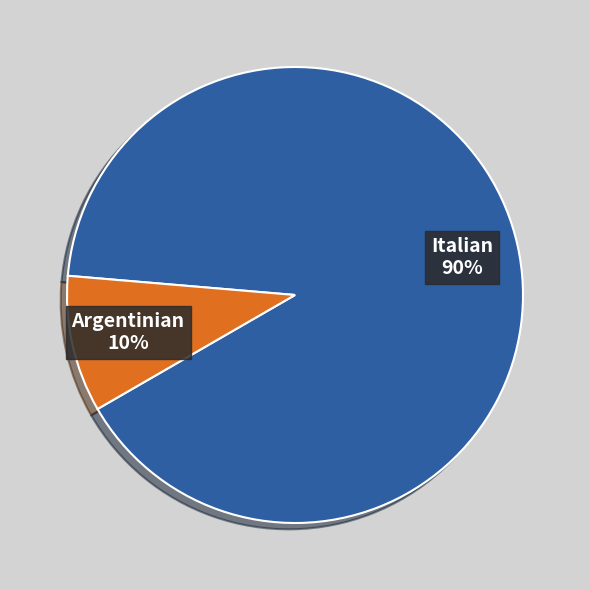

What percentage is the Argentinian slice, to the nearest percent?

10%